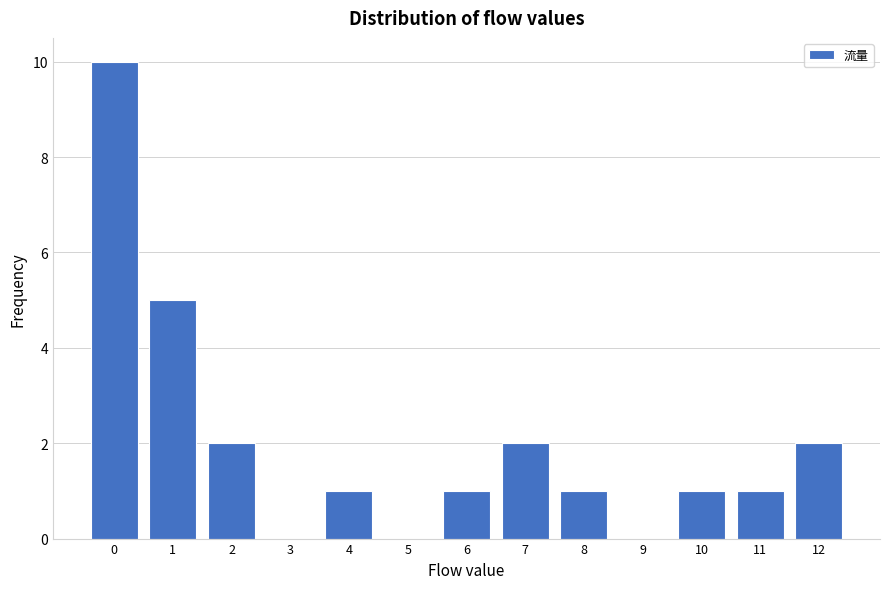

Reading left to right, extract all data points from this chart.

0=10	1=5	2=2	3=0	4=1	5=0	6=1	7=2	8=1	9=0	10=1	11=1	12=2